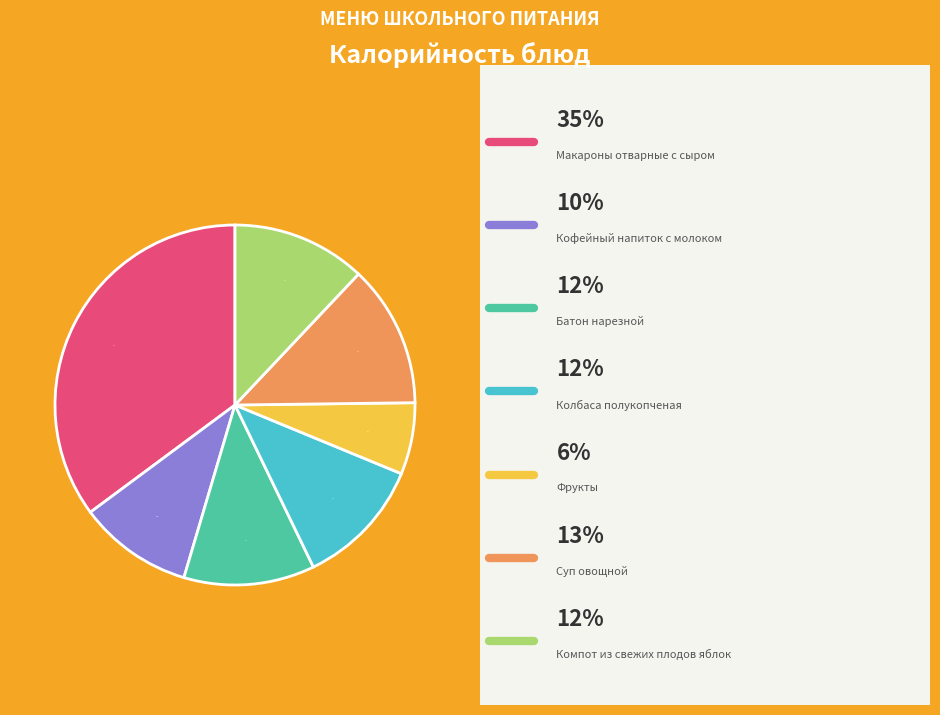

Does any single category account for the majority?

No